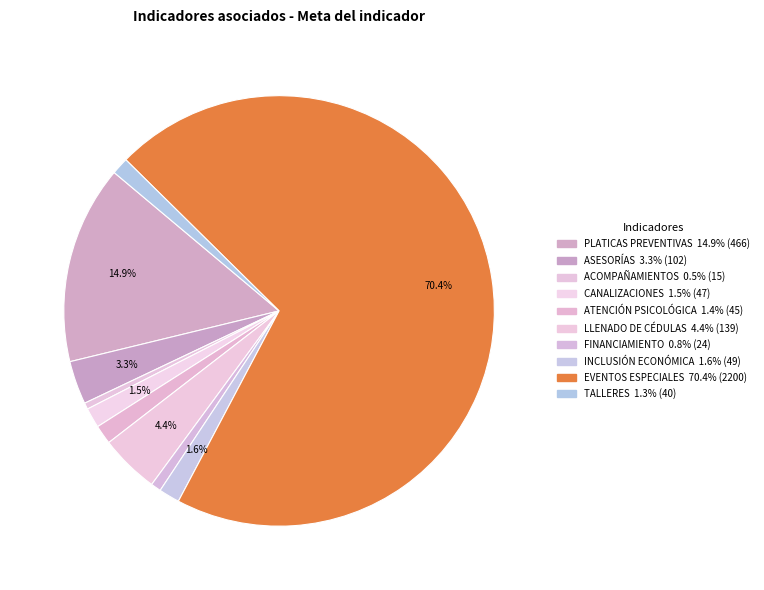

Is EVENTOS ESPECIALES the majority of the pie?

Yes